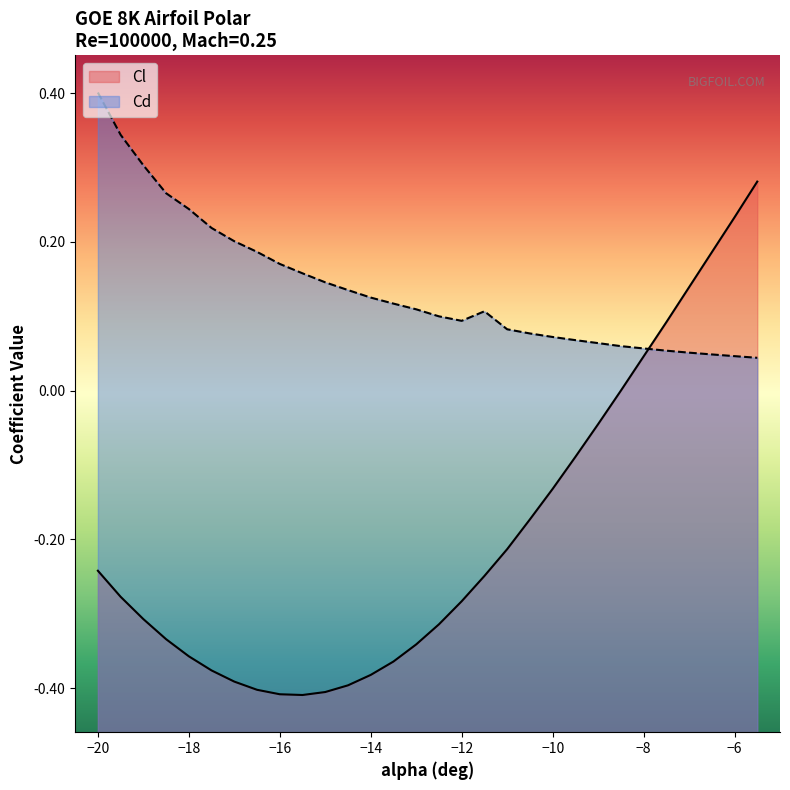

At which label does Cd reach its peak?

−20